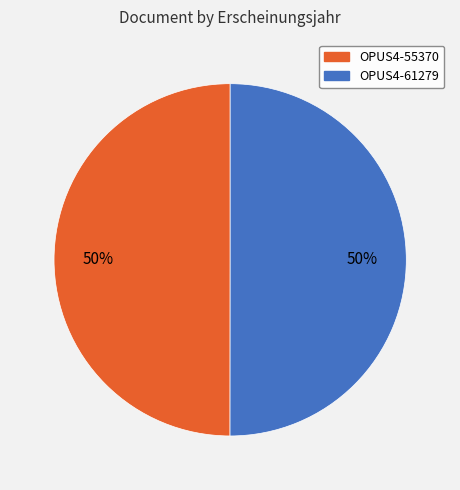

Combined, do OPUS4-55370 and OPUS4-61279 account for over 50%?

Yes